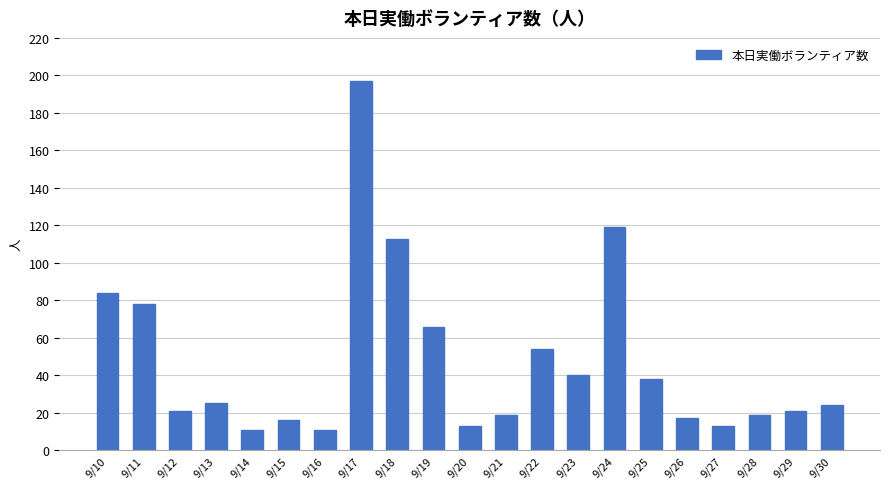

What is the smallest value displayed?

11